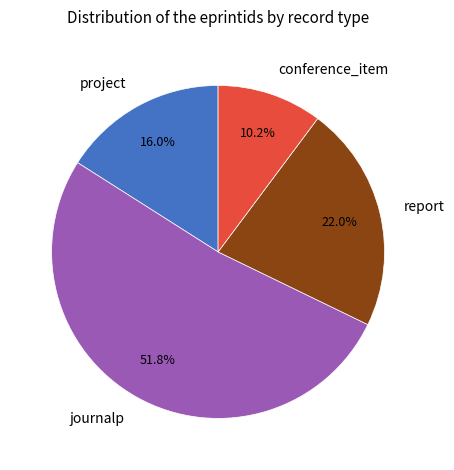

What is the ratio of the value at journalp to the value at project?

3.2